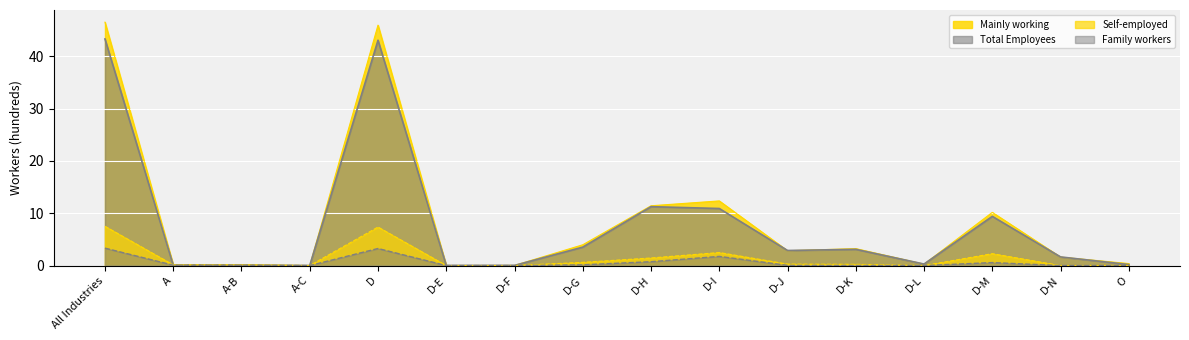

What is the approximate value of Total Employees at D-N?

1.6